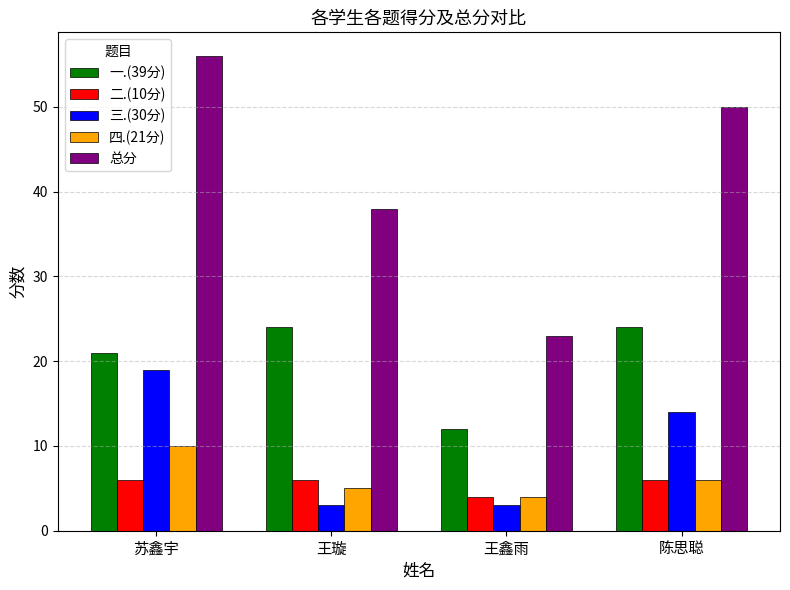

What is the difference between the maximum and minimum values in the 二.(10分) series?

2